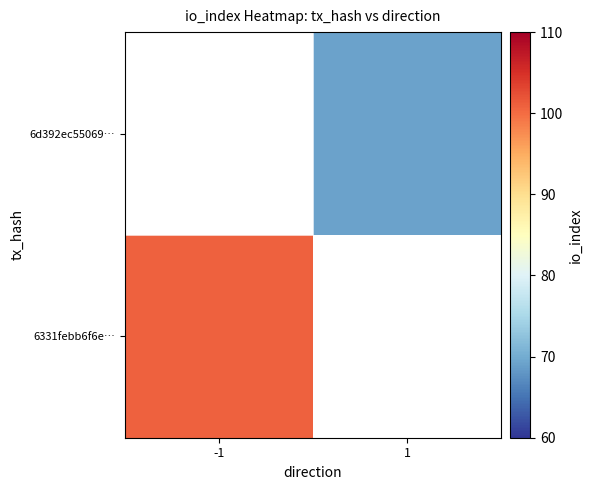

Which category has the lowest value in the 6d392ec55069… series?

-1